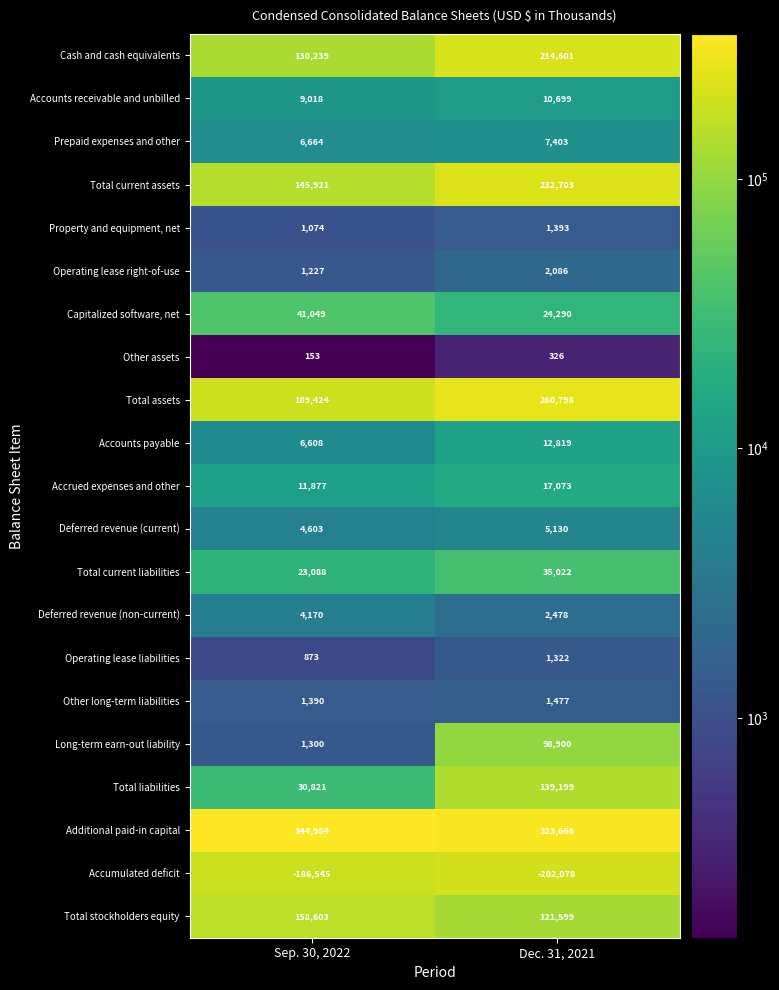

What is the greatest value displayed?

344984